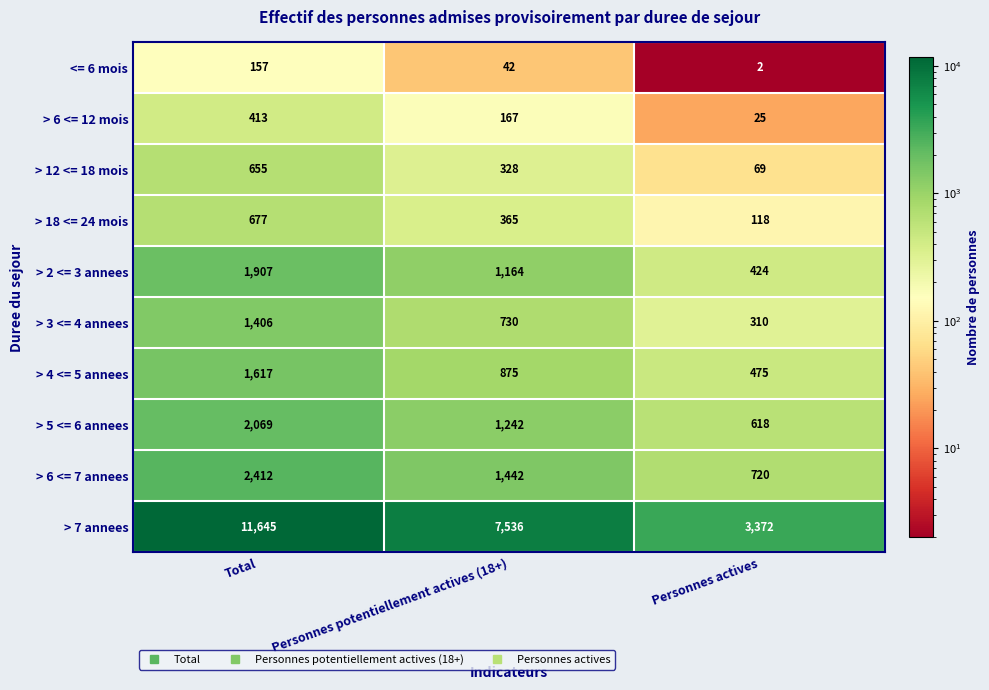

How many data points in > 3 <= 4 annees are less than 730?

1